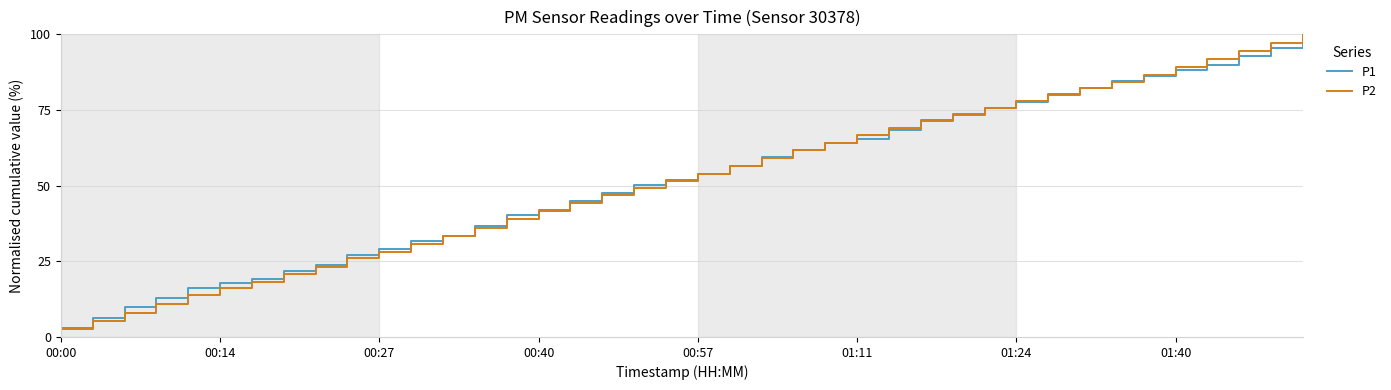

Reading right to left, what are all the values shown in this chart?

P1: 100.0	95.4	92.7	90.0	88.2	86.2	84.6	82.2	80.3	77.7	75.8	73.8	71.6	68.4	65.6	64.0	61.8	59.4	56.4	54.0	51.9	50.3	47.5	44.9	42.1	40.2	36.6	33.3	31.7	29.1	27.2	23.9	21.9	19.0	17.9	16.1	12.7	10.0	6.1	2.9
P2: 100.0	97.0	94.5	91.9	89.3	86.6	84.3	82.3	79.9	77.9	75.8	73.5	71.3	69.1	66.7	64.2	61.6	59.1	56.5	54.0	51.4	49.2	46.8	44.2	41.5	38.9	35.9	33.3	30.8	28.2	26.1	23.2	20.7	18.3	16.1	13.7	10.9	7.9	5.2	2.7